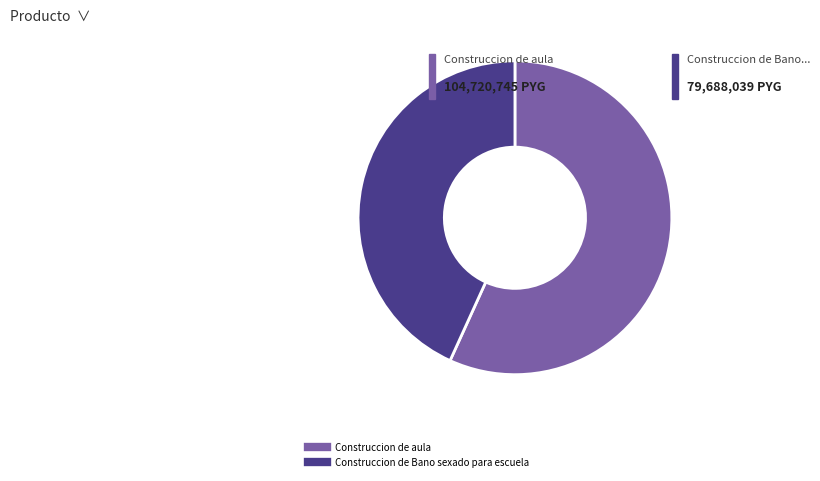

Do Construccion de aula and Construccion de Bano sexado para escuela together represent more than half of the pie?

Yes